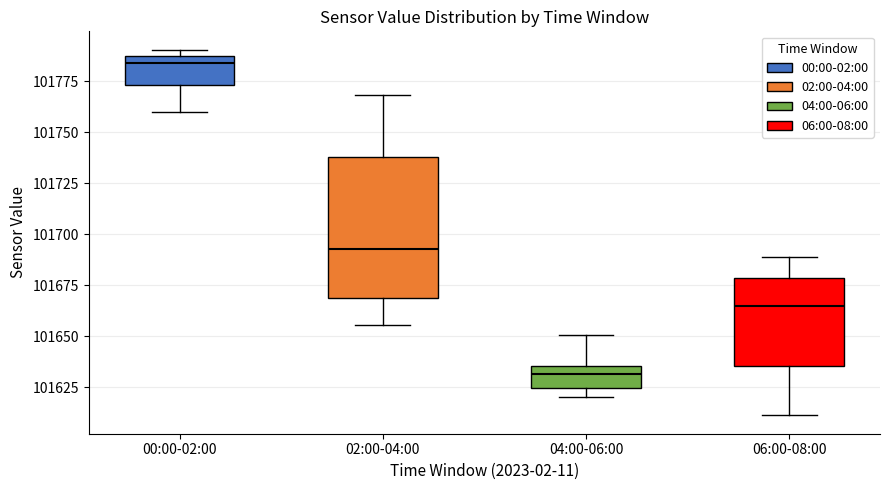

Which box has the lowest median line?

04:00-06:00